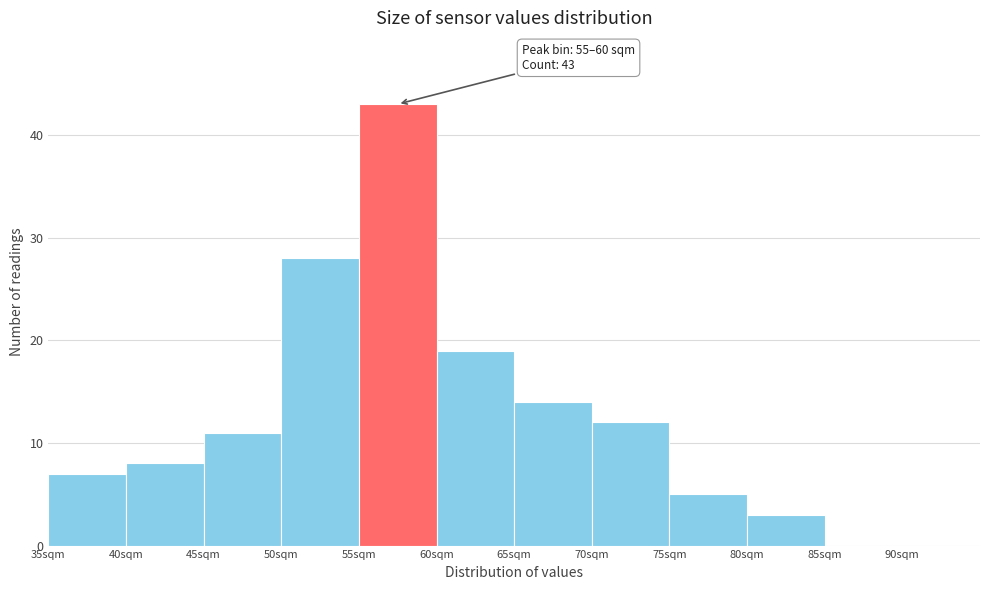

Which range on the x-axis has the tallest bar?

55 to 60